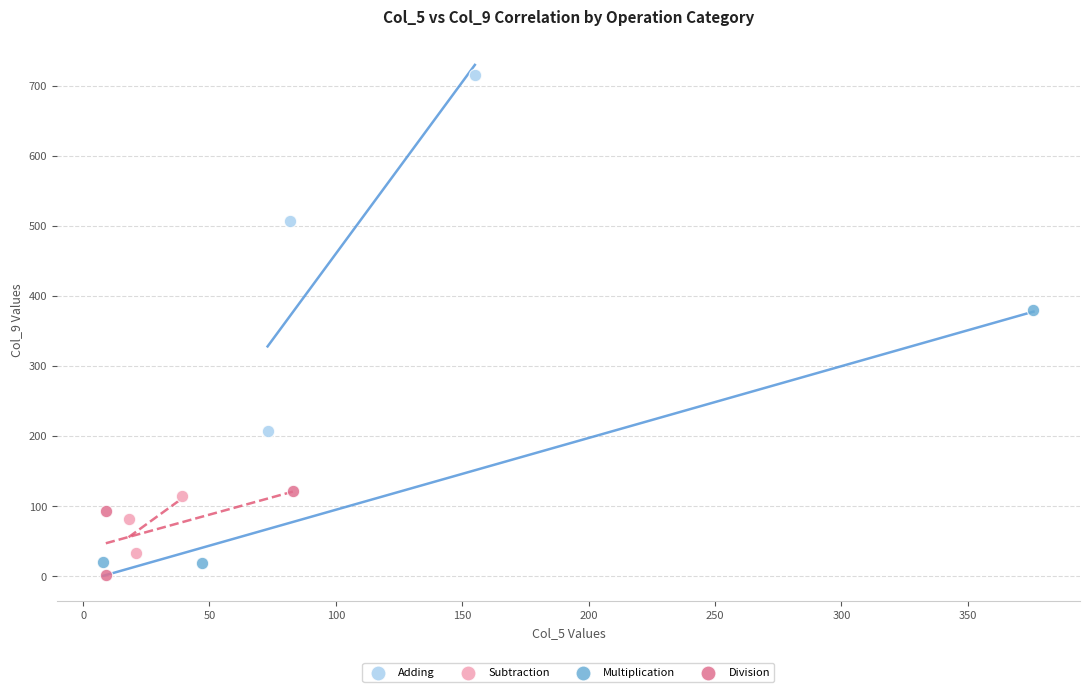

Which series reaches the maximum Y coordinate?

Adding